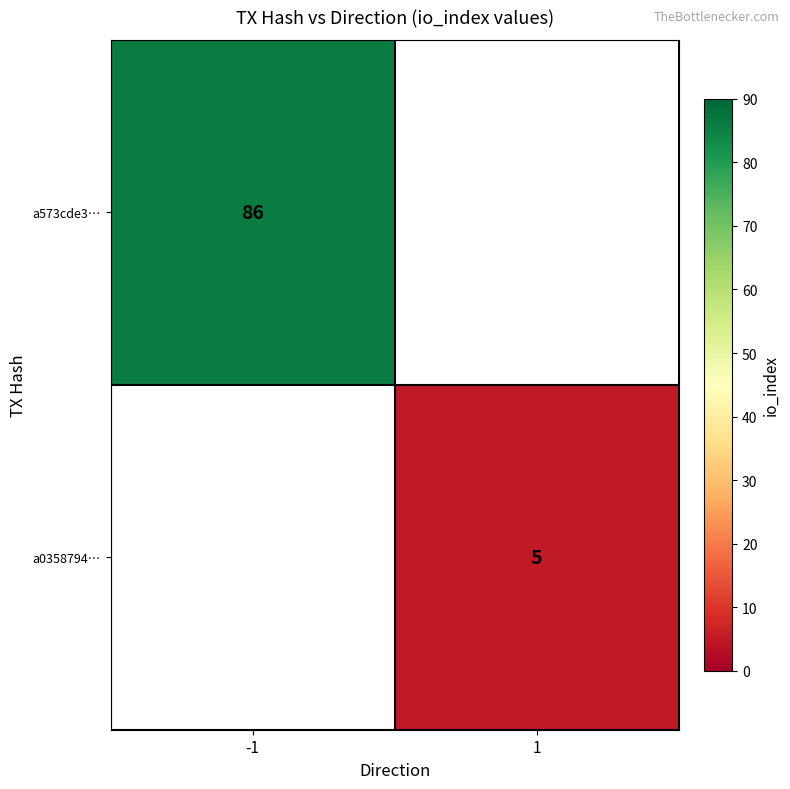

The value of a573cde3… at -1 is 121.4. True or false?

False